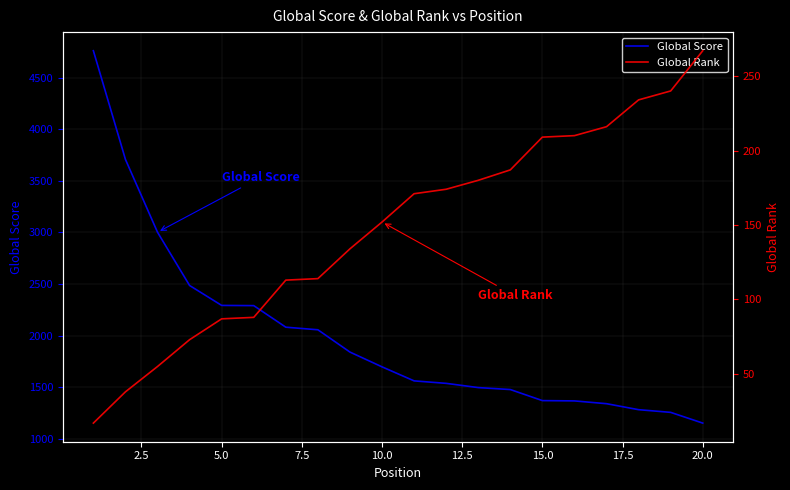

What is the average value of the Global Score series?

2003